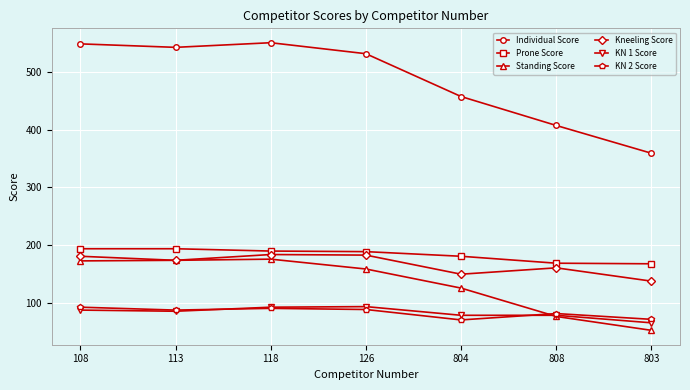

Is the value of KN 2 Score at 808 greater than the value of Individual Score at 803?

No